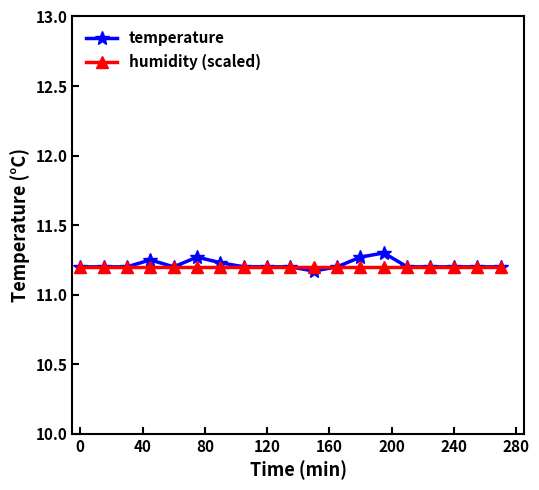

At how many categories does at least one series exceed 11?

19